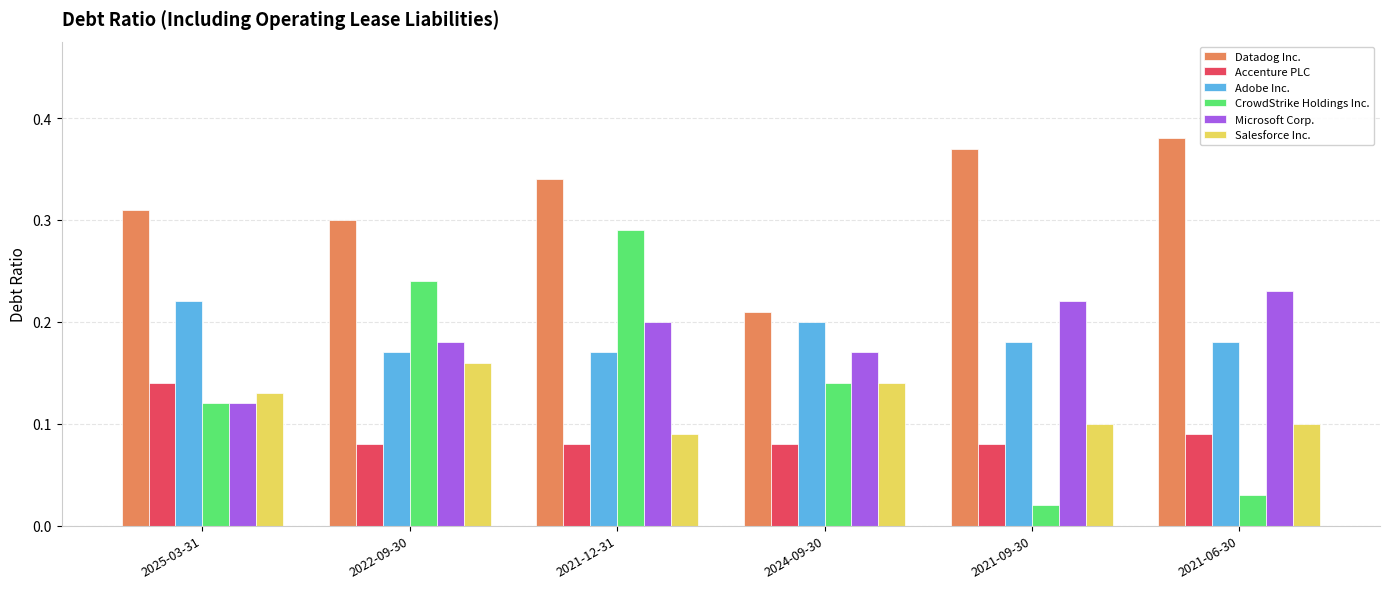

Where is CrowdStrike Holdings Inc. nearest to the value 0?

2021-09-30